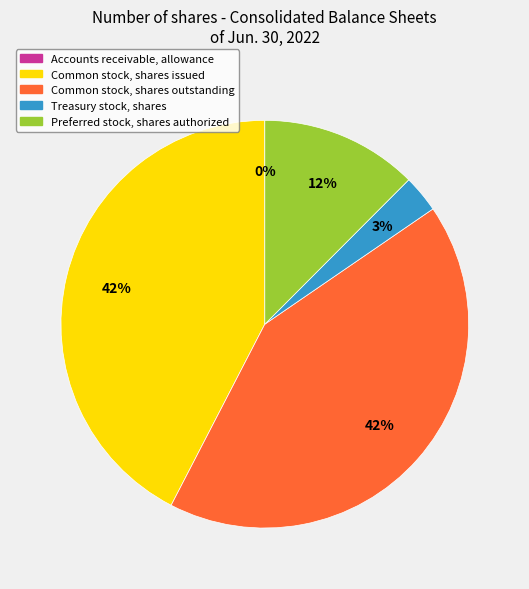

To the nearest percent, what is the difference between the largest and smallest slice percentages?

42%